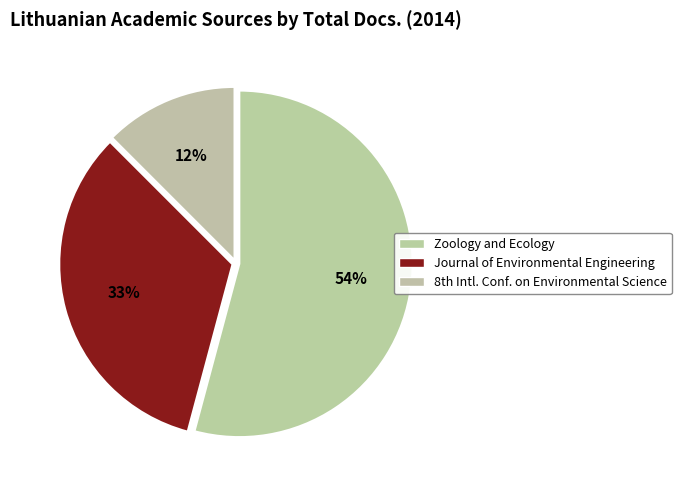

Rank the categories by value from highest to lowest.

Zoology and Ecology, Journal of Environmental Engineering, 8th International Conference on Environmental Science